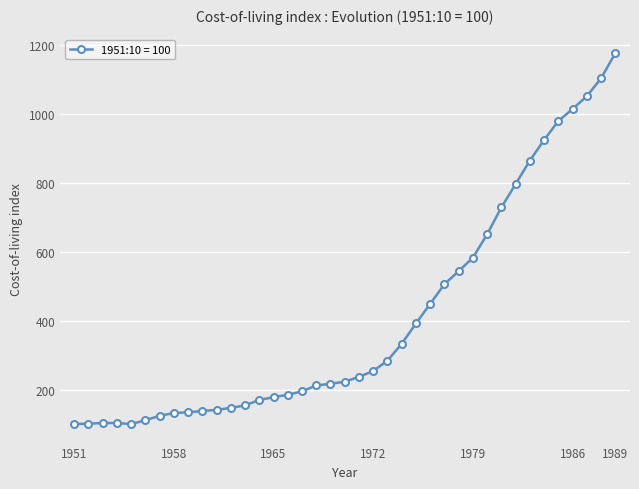

What is the value of the 36th point from the left?

1015